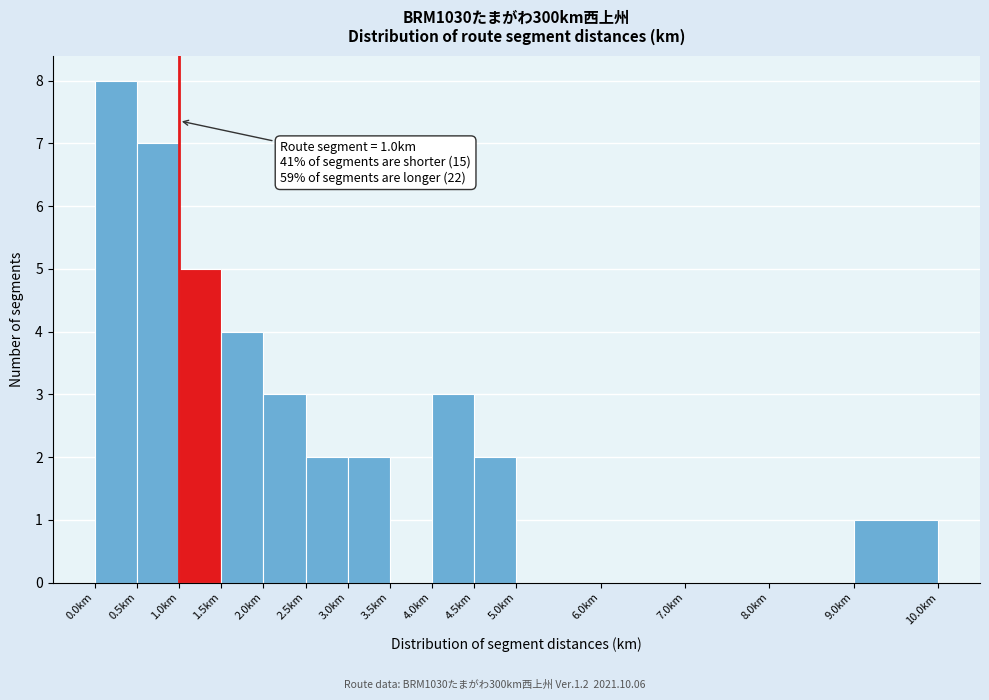

Which range on the x-axis has the tallest bar?

0.0 to 0.5